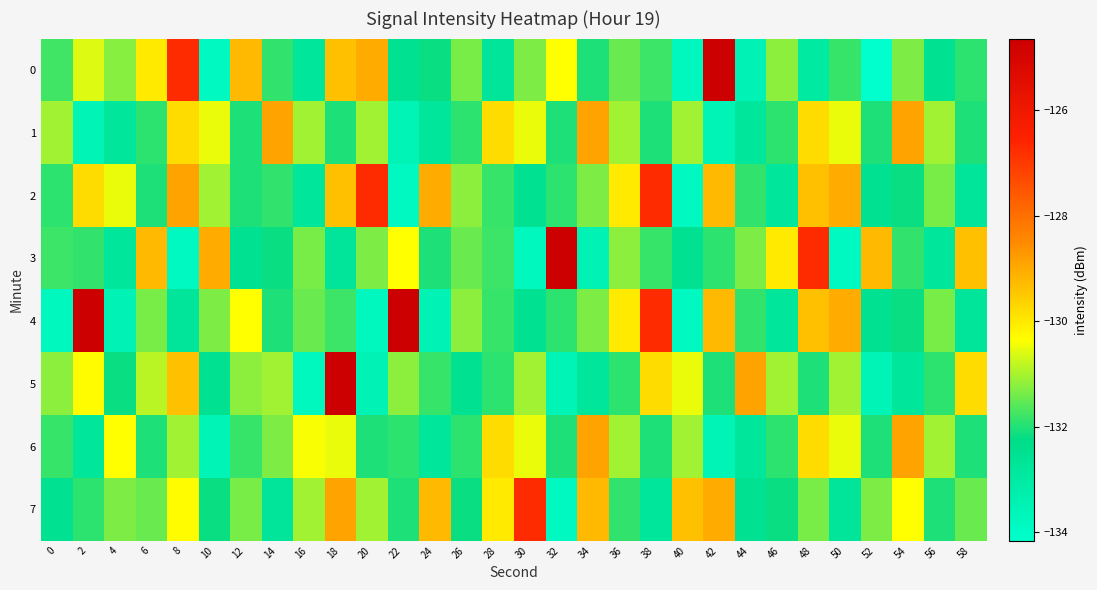

Reading left to right, list all the values displayed in this chart.

0: 0=-131.8	2=-130.6	4=-131.2	6=-130.0	8=-126.7	10=-133.8	12=-129.2	14=-131.9	16=-132.8	18=-129.3	20=-129.0	22=-132.5	24=-132.2	26=-131.4	28=-132.7	30=-131.3	32=-130.4	34=-132.0	36=-131.5	38=-131.8	40=-133.7	42=-124.6	44=-133.5	46=-131.2	48=-133.0	50=-131.8	52=-134.2	54=-131.3	56=-132.5	58=-131.9
1: 0=-131.1	2=-133.6	4=-132.8	6=-131.9	8=-129.8	10=-130.5	12=-132.0	14=-128.9	16=-131.1	18=-132.0	20=-131.1	22=-133.6	24=-132.8	26=-131.9	28=-129.8	30=-130.5	32=-132.0	34=-128.9	36=-131.1	38=-132.0	40=-131.1	42=-133.6	44=-132.8	46=-131.9	48=-129.8	50=-130.5	52=-132.0	54=-128.9	56=-131.1	58=-132.0
2: 0=-131.9	2=-129.8	4=-130.5	6=-132.0	8=-128.9	10=-131.1	12=-132.0	14=-131.9	16=-132.8	18=-129.3	20=-126.7	22=-133.8	24=-129.0	26=-131.2	28=-131.8	30=-132.5	32=-131.9	34=-131.3	36=-130.0	38=-126.7	40=-133.8	42=-129.2	44=-131.9	46=-132.8	48=-129.3	50=-129.0	52=-132.5	54=-132.2	56=-131.4	58=-132.7
3: 0=-131.8	2=-131.9	4=-132.8	6=-129.2	8=-133.8	10=-129.0	12=-132.5	14=-132.2	16=-131.4	18=-132.7	20=-131.3	22=-130.4	24=-132.0	26=-131.5	28=-131.8	30=-133.7	32=-124.6	34=-133.5	36=-131.2	38=-131.8	40=-132.5	42=-131.9	44=-131.3	46=-130.0	48=-126.7	50=-133.8	52=-129.2	54=-131.9	56=-132.8	58=-129.3
4: 0=-133.7	2=-124.6	4=-133.5	6=-131.4	8=-132.7	10=-131.3	12=-130.4	14=-132.0	16=-131.5	18=-131.8	20=-133.7	22=-124.6	24=-133.5	26=-131.2	28=-131.8	30=-132.5	32=-131.9	34=-131.3	36=-130.0	38=-126.7	40=-133.8	42=-129.2	44=-131.9	46=-132.8	48=-129.3	50=-129.0	52=-132.5	54=-132.2	56=-131.4	58=-132.7
5: 0=-131.2	2=-130.3	4=-132.2	6=-130.9	8=-129.3	10=-132.5	12=-131.2	14=-131.1	16=-133.7	18=-124.6	20=-133.5	22=-131.2	24=-131.8	26=-132.5	28=-131.9	30=-131.1	32=-133.6	34=-132.8	36=-131.9	38=-129.8	40=-130.5	42=-132.0	44=-128.9	46=-131.1	48=-132.0	50=-131.1	52=-133.6	54=-132.8	56=-131.9	58=-129.8
6: 0=-131.8	2=-132.8	4=-130.4	6=-132.0	8=-131.1	10=-133.6	12=-131.8	14=-131.3	16=-130.4	18=-130.5	20=-132.0	22=-131.9	24=-132.8	26=-131.9	28=-129.8	30=-130.5	32=-132.0	34=-128.9	36=-131.1	38=-132.0	40=-131.1	42=-133.6	44=-132.8	46=-131.9	48=-129.8	50=-130.5	52=-132.0	54=-128.9	56=-131.1	58=-132.0
7: 0=-132.5	2=-131.9	4=-131.3	6=-131.5	8=-130.3	10=-132.2	12=-131.4	14=-132.7	16=-131.1	18=-128.9	20=-131.1	22=-132.0	24=-129.2	26=-132.2	28=-130.0	30=-126.7	32=-133.8	34=-129.2	36=-131.9	38=-132.8	40=-129.3	42=-129.0	44=-132.5	46=-132.2	48=-131.4	50=-132.7	52=-131.3	54=-130.4	56=-132.0	58=-131.5